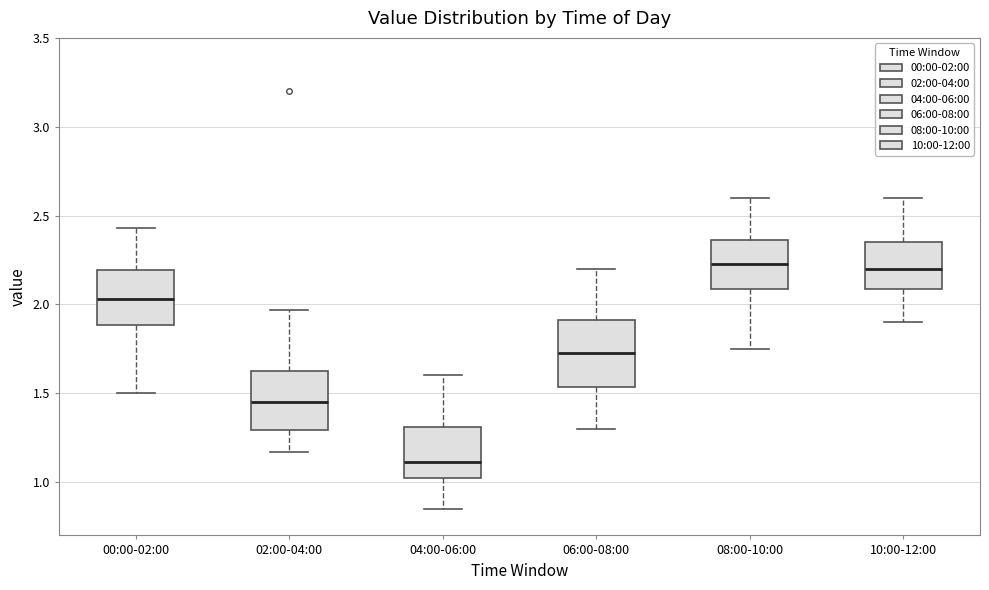

Which box's median line is the lowest?

04:00-06:00